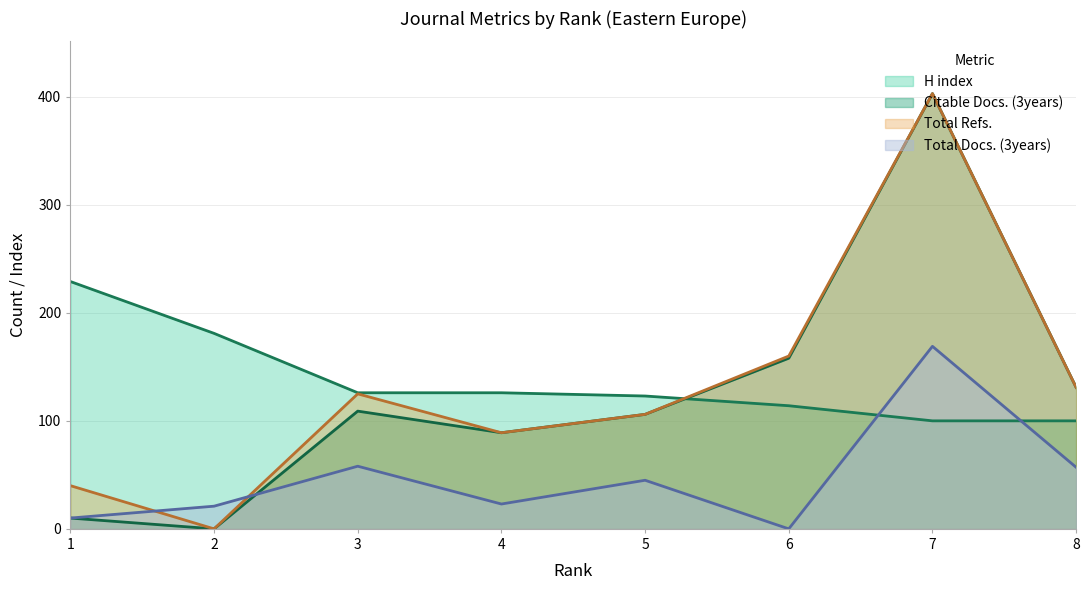

How many intersections are there between Total Refs. and H index?

1